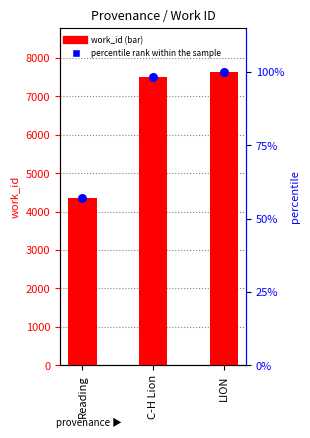

What is the total value across all series at LION?

7736.0